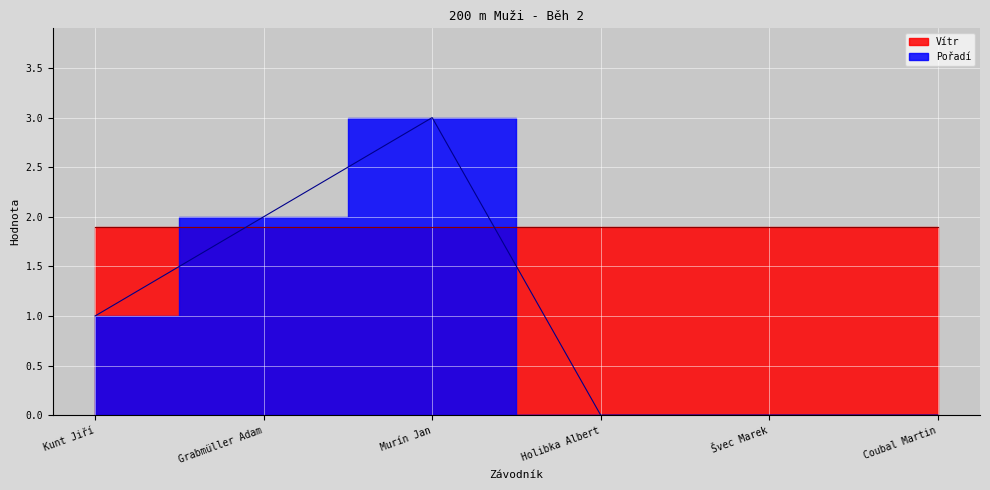

How many interior local peaks (higher than both neighbors) does the data have?

1